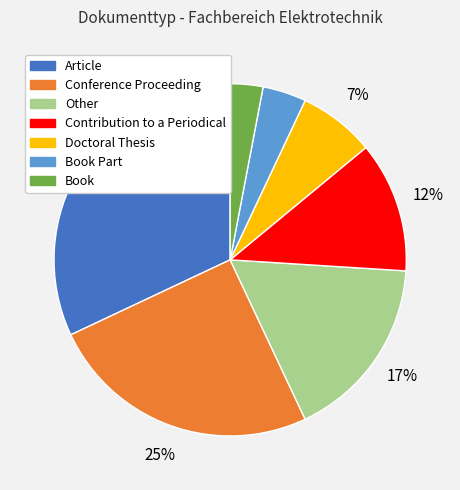

Approximately how many times larger is the value at Other compared to Doctoral Thesis?

2.4